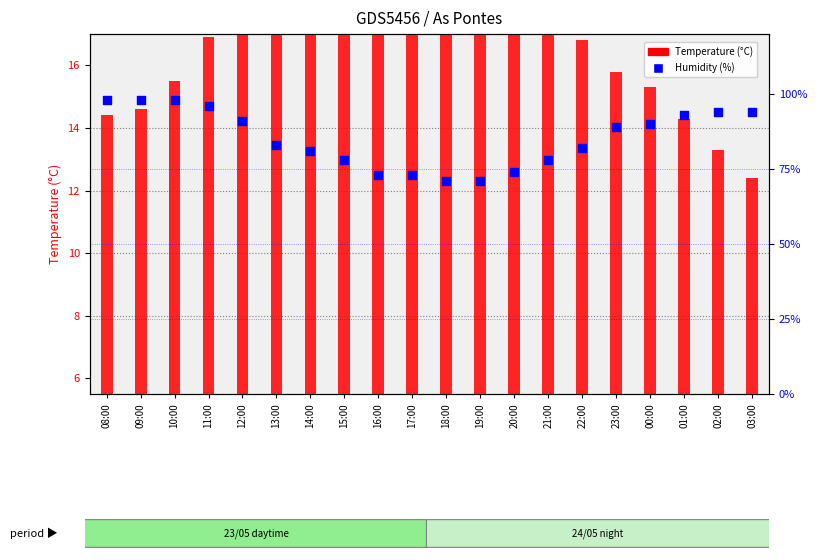

Is the value of Temperature (°C) at 18:00 greater than the value of Humidity (%) at 22:00?

No